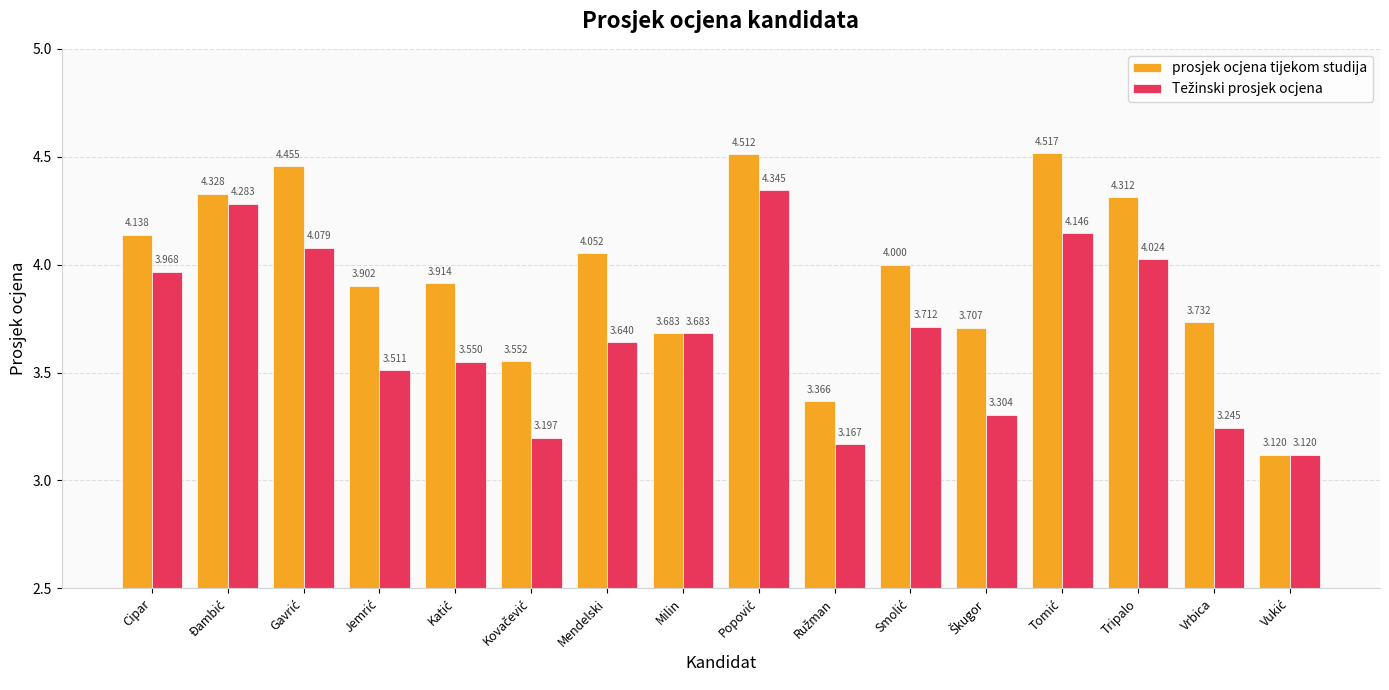

Which series has the largest range (max minus min)?

prosjek ocjena tijekom studija